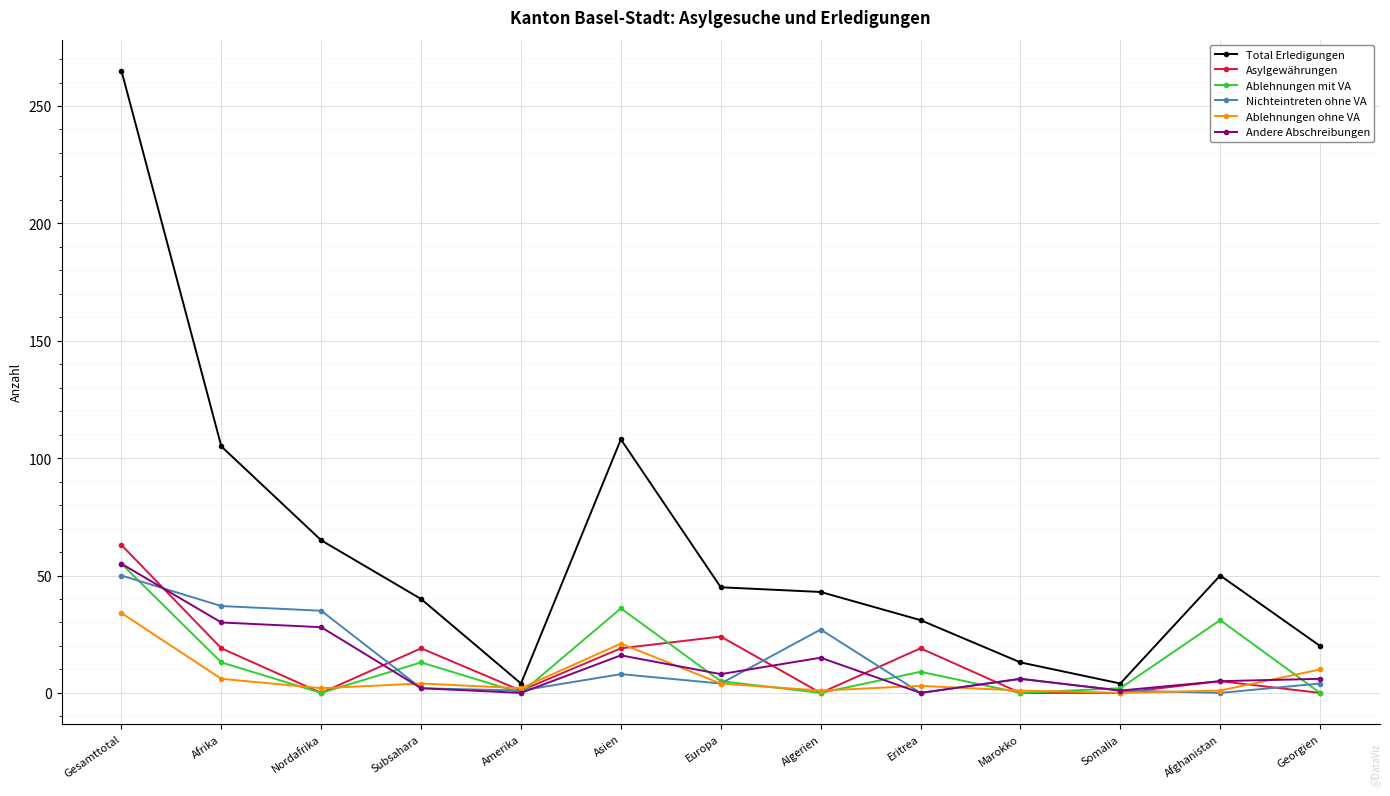

What is the sum of all Asylgewährungen values?

169